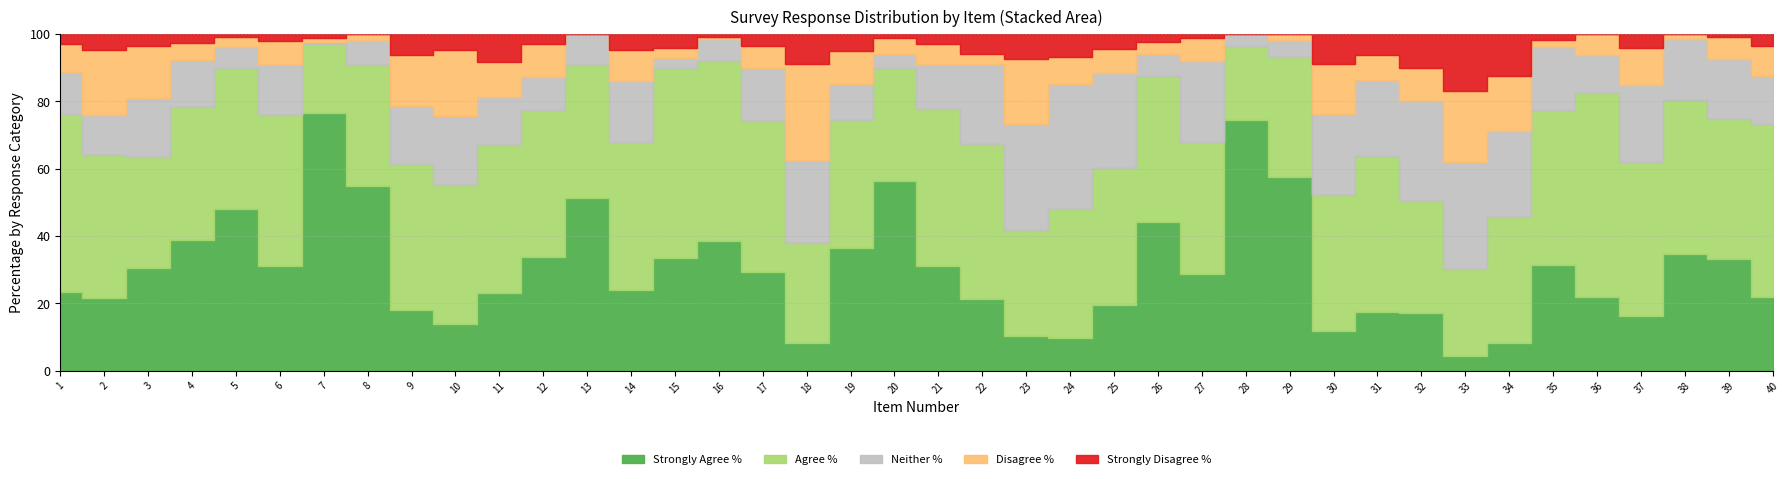

In Neither %, how many points are higher than both neighbors (excluding endpoints)?

10